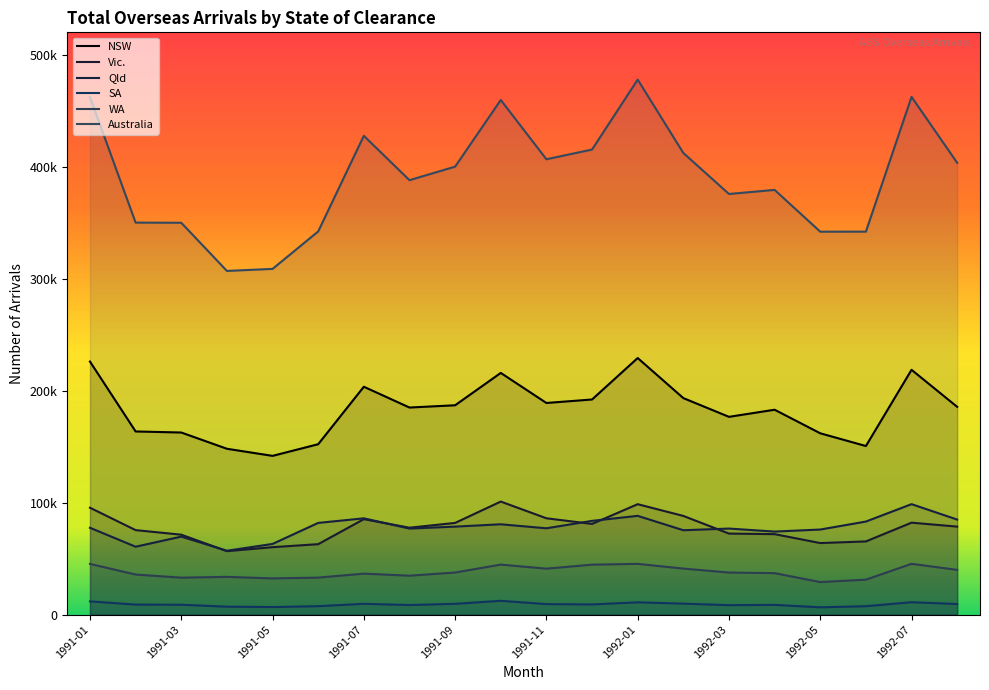

True or false: Vic. has a value of 78620 at 1992-08.

True